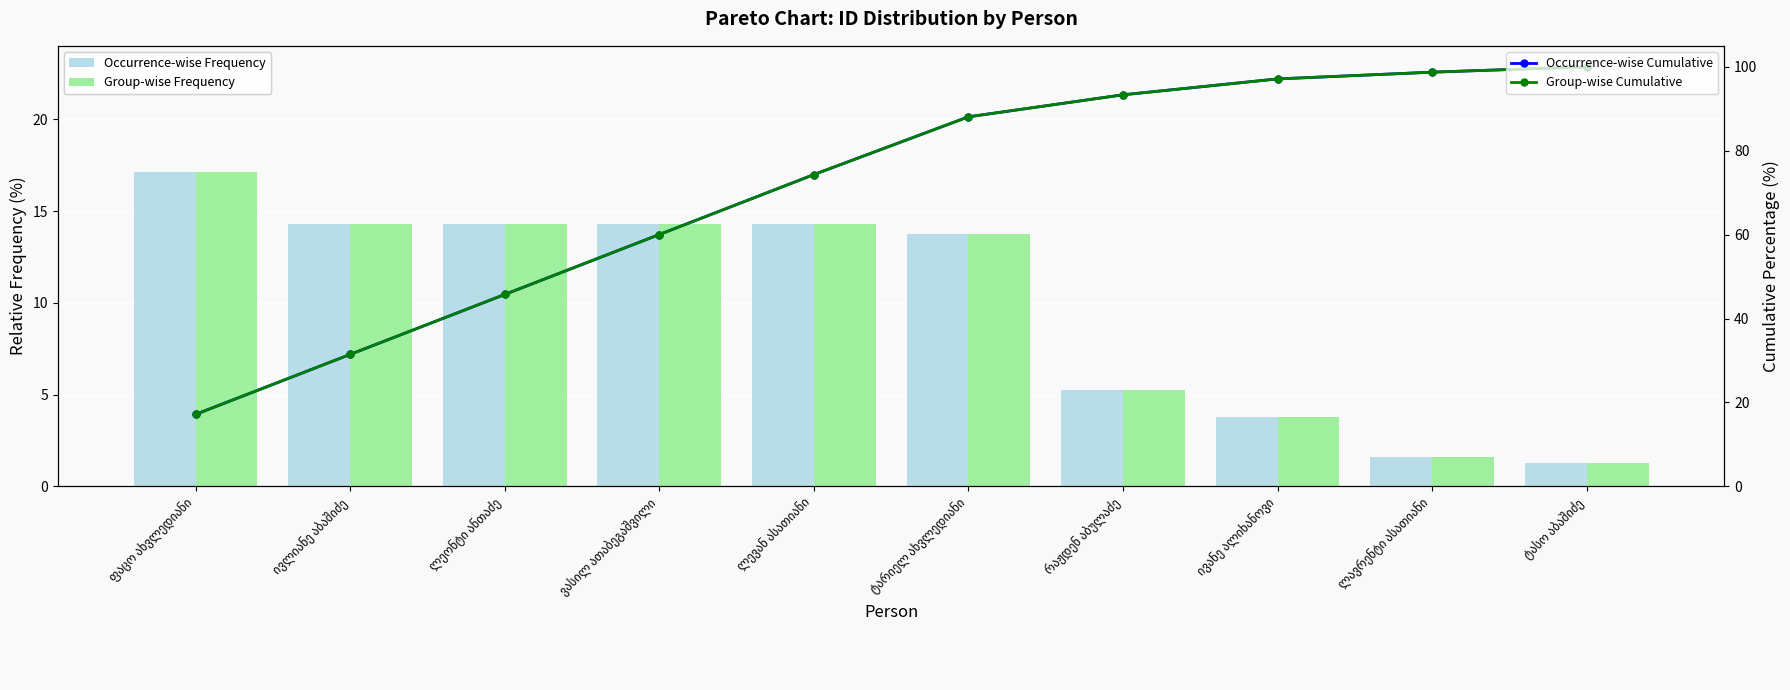

Reading left to right, transcribe all the data shown in this chart.

Occurrence-wise Frequency: ფაცო ახვლედიანი=17.2	ივლიანე აბაშიძე=14.3	ლეონტი ანთაძე=14.3	ვასილ ათაბეგაშვილი=14.3	ლევან ასათიანი=14.3	ტარიელ ახვლედიანი=13.8	რაჟდენ აბულაძე=5.2	ივანე ალიხანოვი=3.8	ლავრენტი ასათიანი=1.6	ტასო აბაშიძე=1.3
Group-wise Frequency: ფაცო ახვლედიანი=17.2	ივლიანე აბაშიძე=14.3	ლეონტი ანთაძე=14.3	ვასილ ათაბეგაშვილი=14.3	ლევან ასათიანი=14.3	ტარიელ ახვლედიანი=13.8	რაჟდენ აბულაძე=5.2	ივანე ალიხანოვი=3.8	ლავრენტი ასათიანი=1.6	ტასო აბაშიძე=1.3
Occurrence-wise Cumulative: ფაცო ახვლედიანი=17.2	ივლიანე აბაშიძე=31.4	ლეონტი ანთაძე=45.7	ვასილ ათაბეგაშვილი=60.0	ლევან ასათიანი=74.3	ტარიელ ახვლედიანი=88.1	რაჟდენ აბულაძე=93.3	ივანე ალიხანოვი=97.1	ლავრენტი ასათიანი=98.7	ტასო აბაშიძე=100.0
Group-wise Cumulative: ფაცო ახვლედიანი=17.2	ივლიანე აბაშიძე=31.4	ლეონტი ანთაძე=45.7	ვასილ ათაბეგაშვილი=60.0	ლევან ასათიანი=74.3	ტარიელ ახვლედიანი=88.1	რაჟდენ აბულაძე=93.3	ივანე ალიხანოვი=97.1	ლავრენტი ასათიანი=98.7	ტასო აბაშიძე=100.0